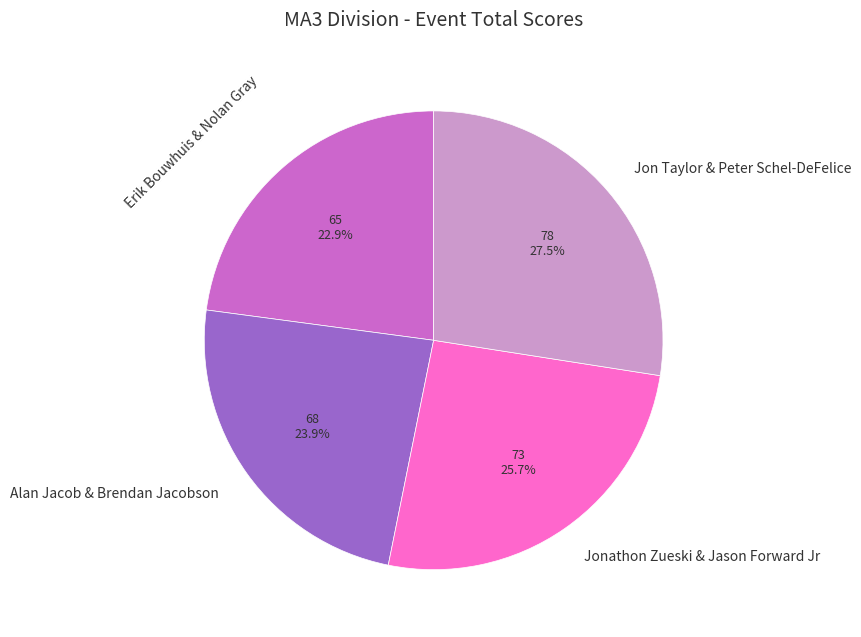

True or false: Jonathon Zueski & Jason Forward Jr accounts for 26% of the total.

True